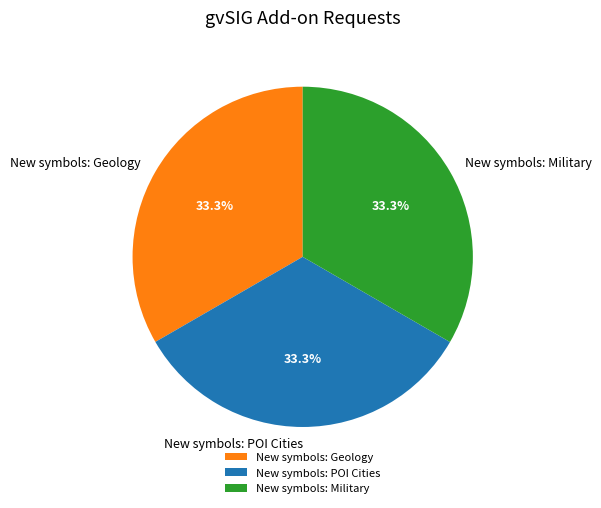

To the nearest percent, what portion does New symbols: Geology represent?

33%